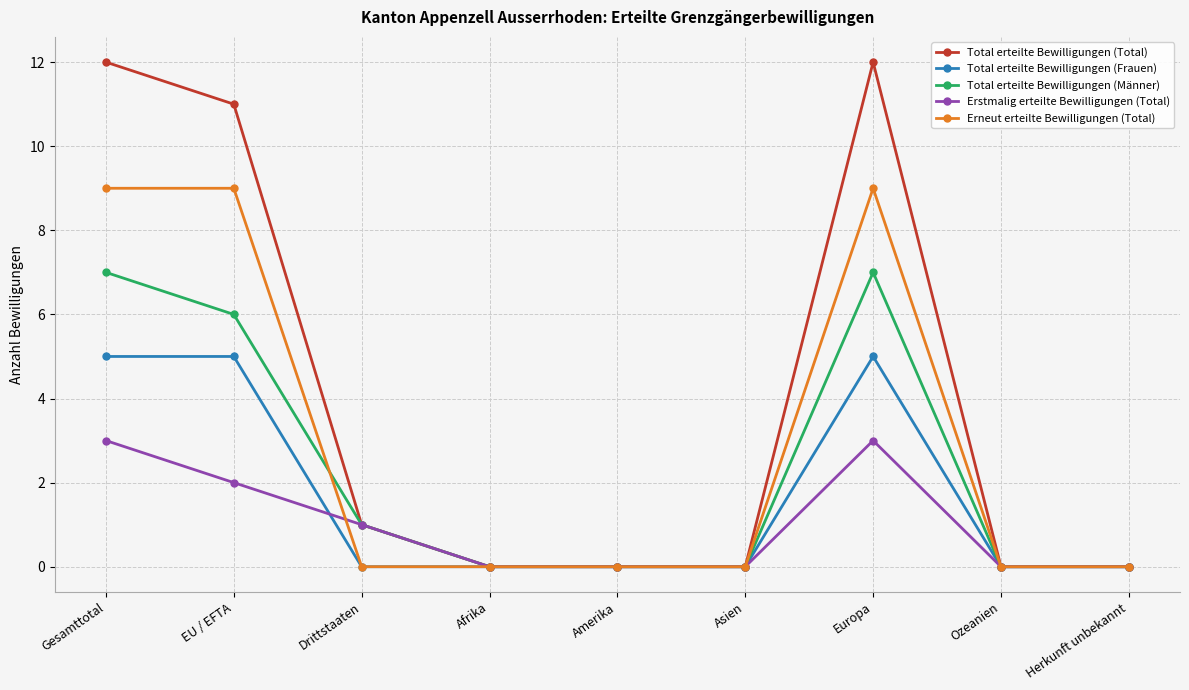

The Total erteilte Bewilligungen (Frauen) series shows 3 at Drittstaaten. True or false?

False